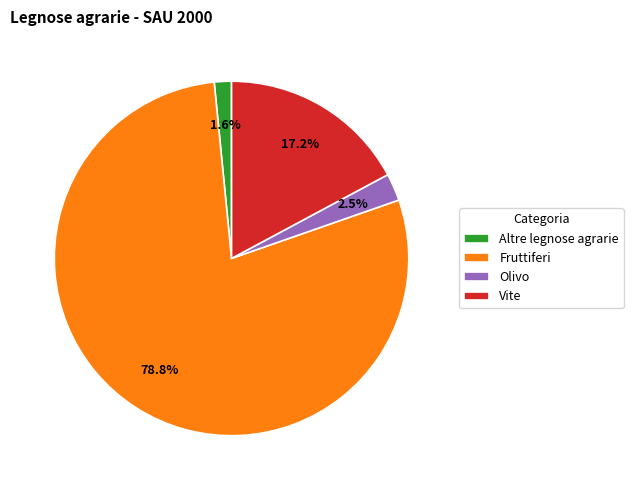

Which slice is the smallest?

Altre legnose agrarie